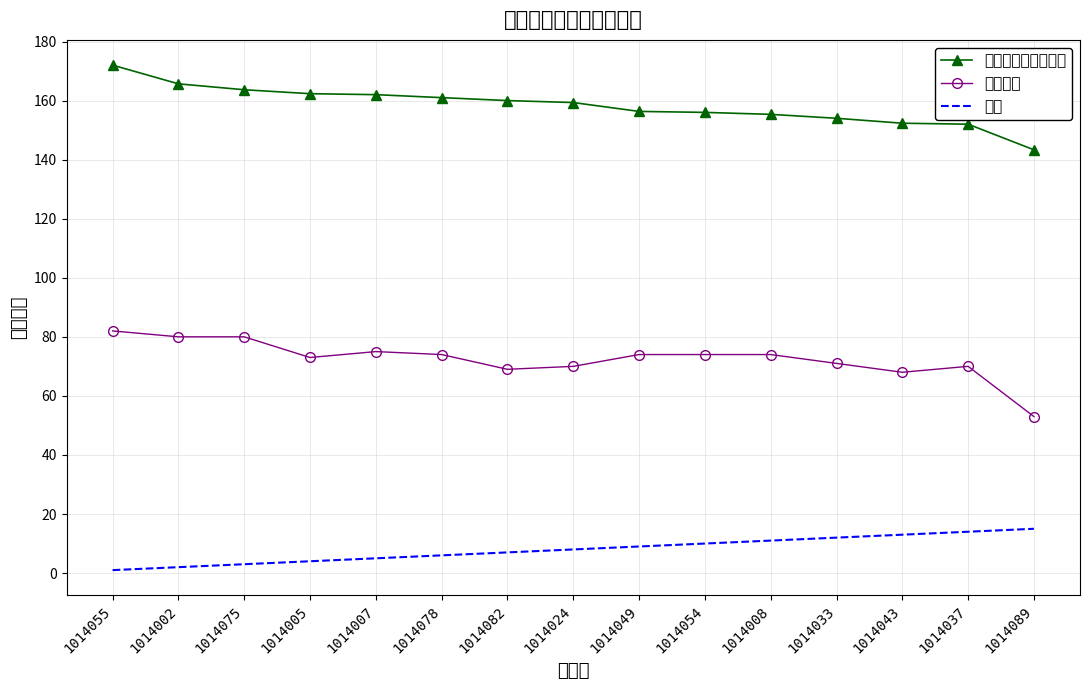

Rank the series by their average value, from highest to lowest.

技能与笔试成绩总分, 笔试成绩, 排名